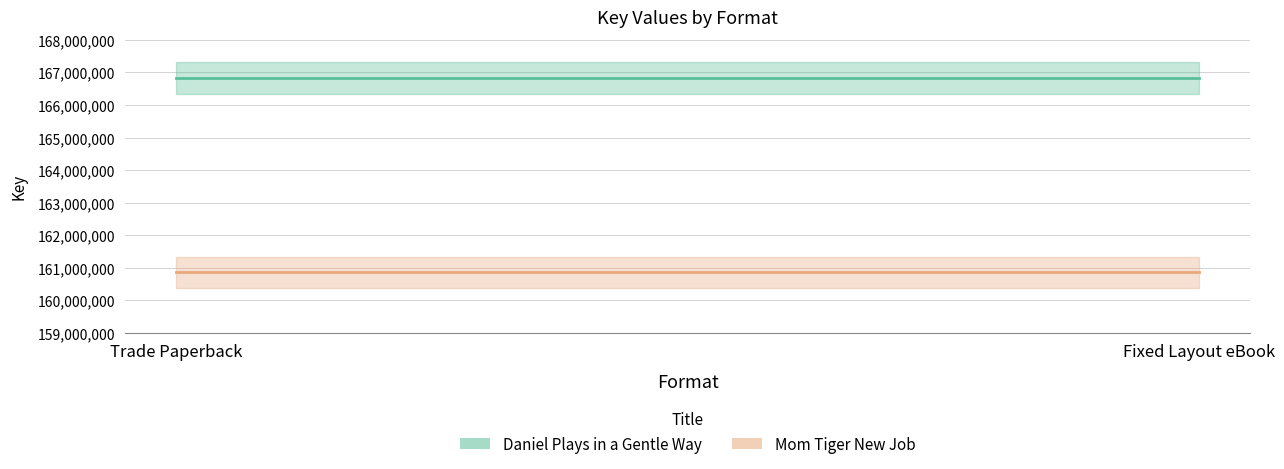

List the labels in order of Mom Tiger New Job value, largest first.

Trade Paperback, Fixed Layout eBook